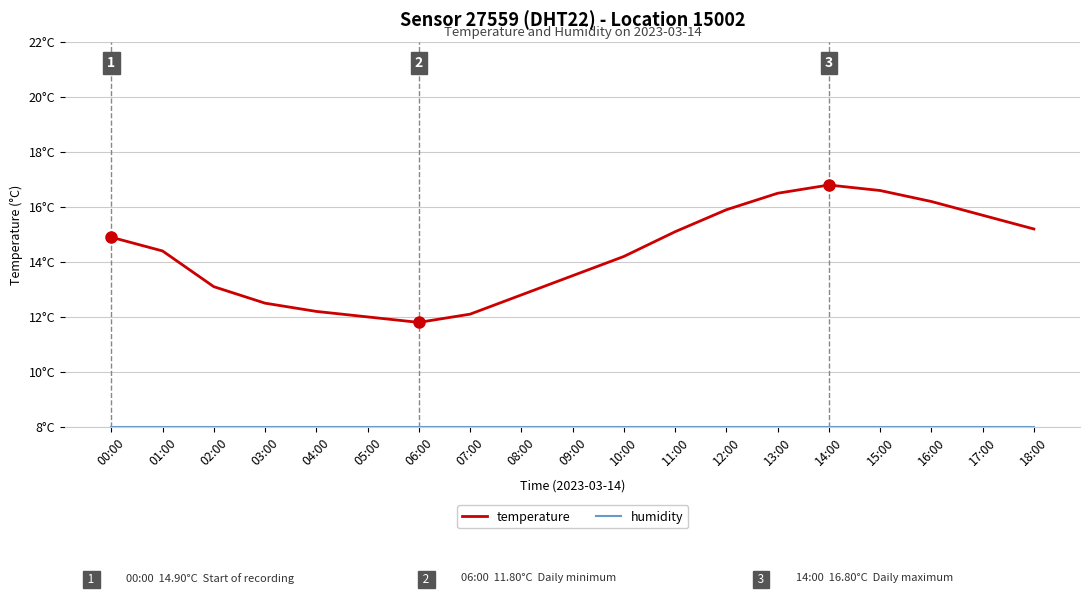

What is the difference between the highest and lowest values at 11:00?

7.1